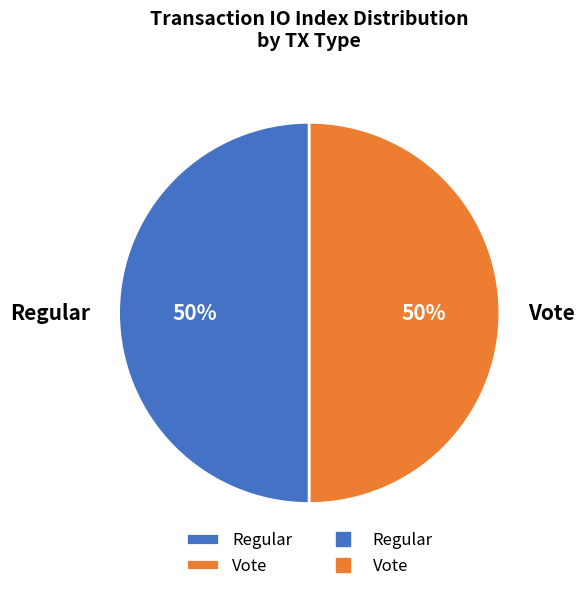

Approximately how many times larger is the value at Vote compared to Regular?

1.0